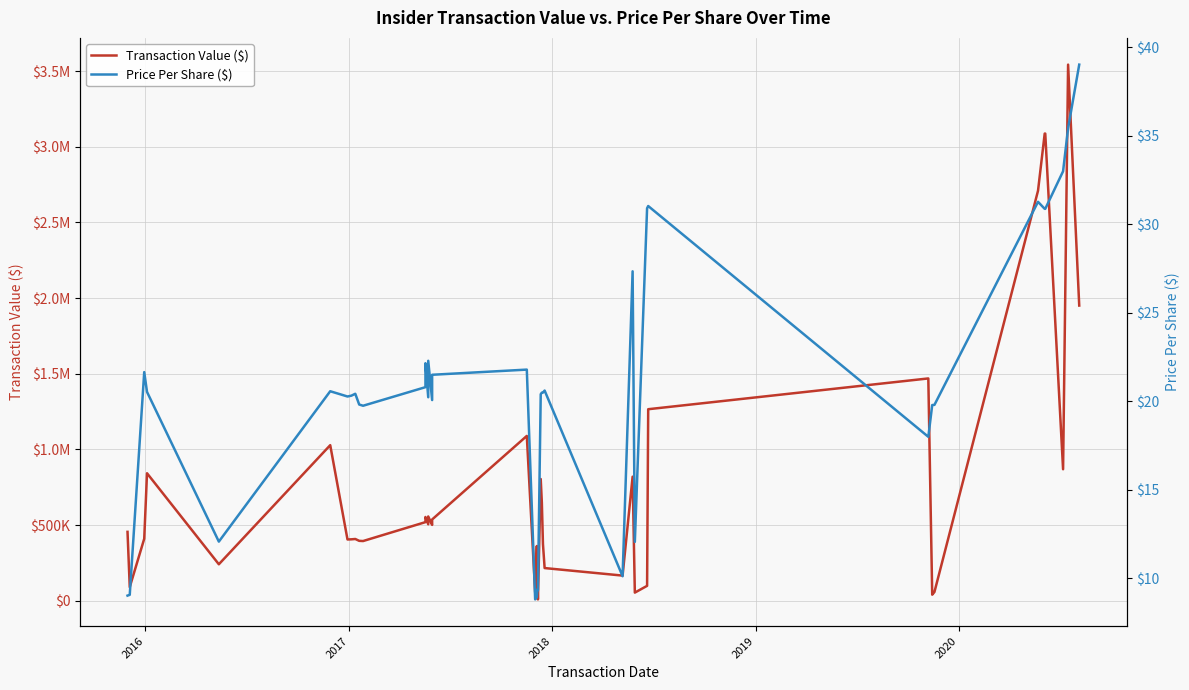

What is the difference between the maximum and minimum values in the Price Per Share ($) series?

30.2